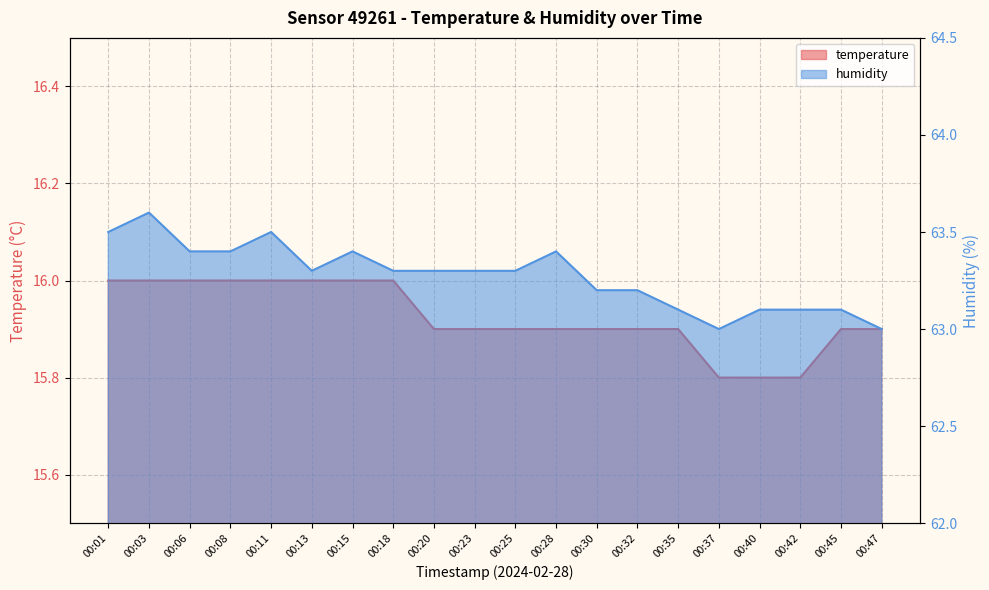

List the series in order of their overall mean, lowest first.

temperature, humidity